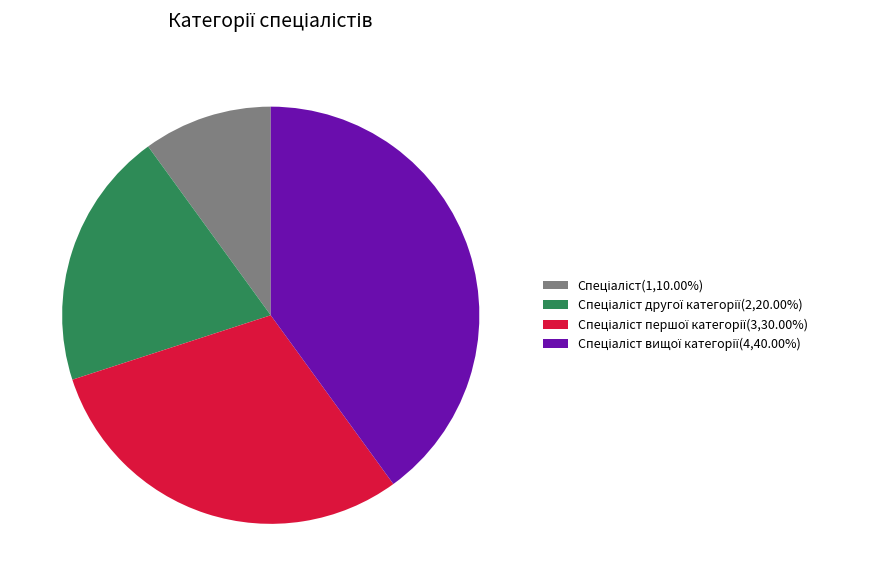

How many slices are in this pie chart?

4